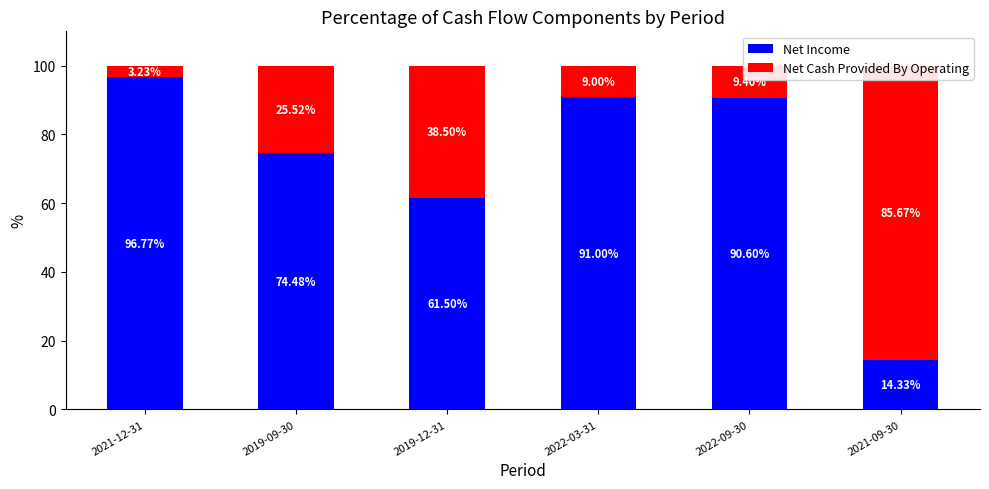

Reading left to right, what are all the values shown in this chart?

Net Income: 2021-12-31=96.8	2019-09-30=74.5	2019-12-31=61.5	2022-03-31=91.0	2022-09-30=90.6	2021-09-30=14.3
Net Cash Provided By Operating: 2021-12-31=3.2	2019-09-30=25.5	2019-12-31=38.5	2022-03-31=9.0	2022-09-30=9.4	2021-09-30=85.7